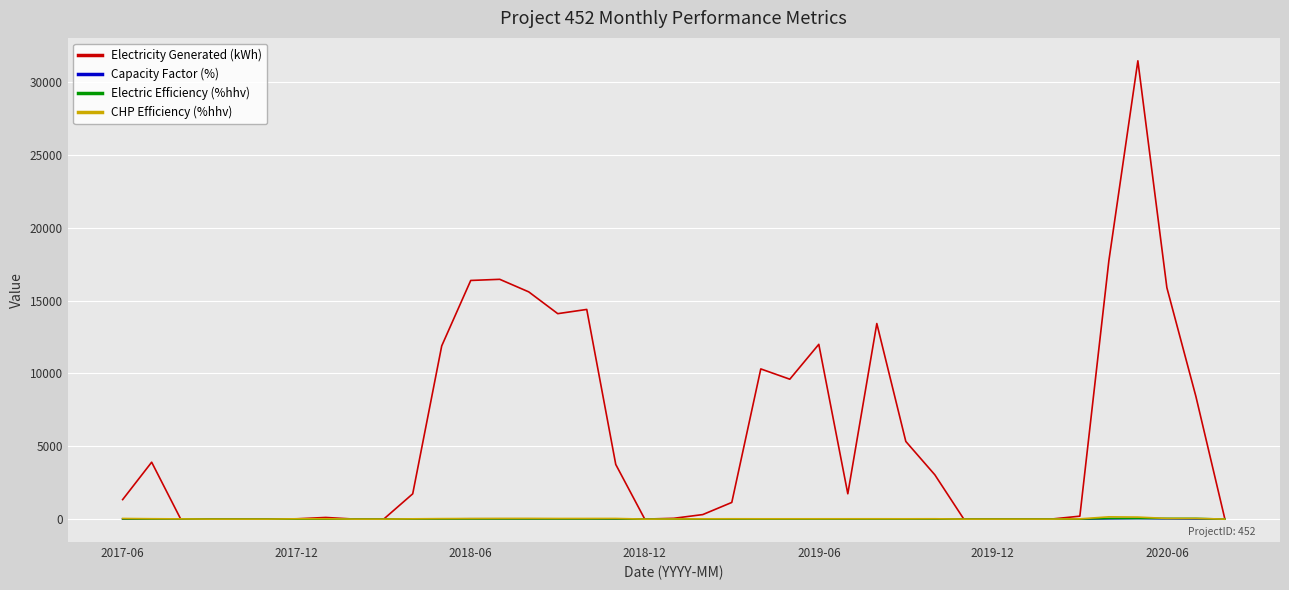

Which series has the largest range (max minus min)?

Electricity Generated (kWh)